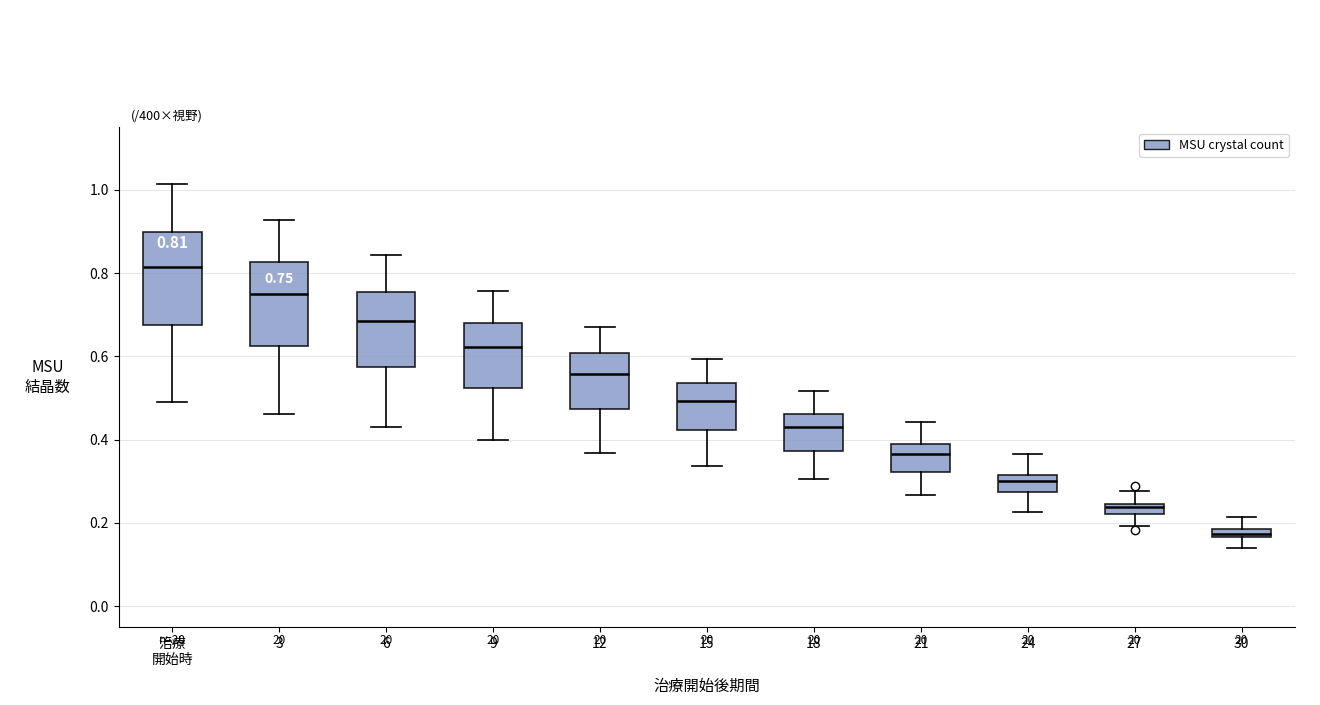

Comparing the boxes themselves (not the whiskers), which one is the tallest?

治療 開始時